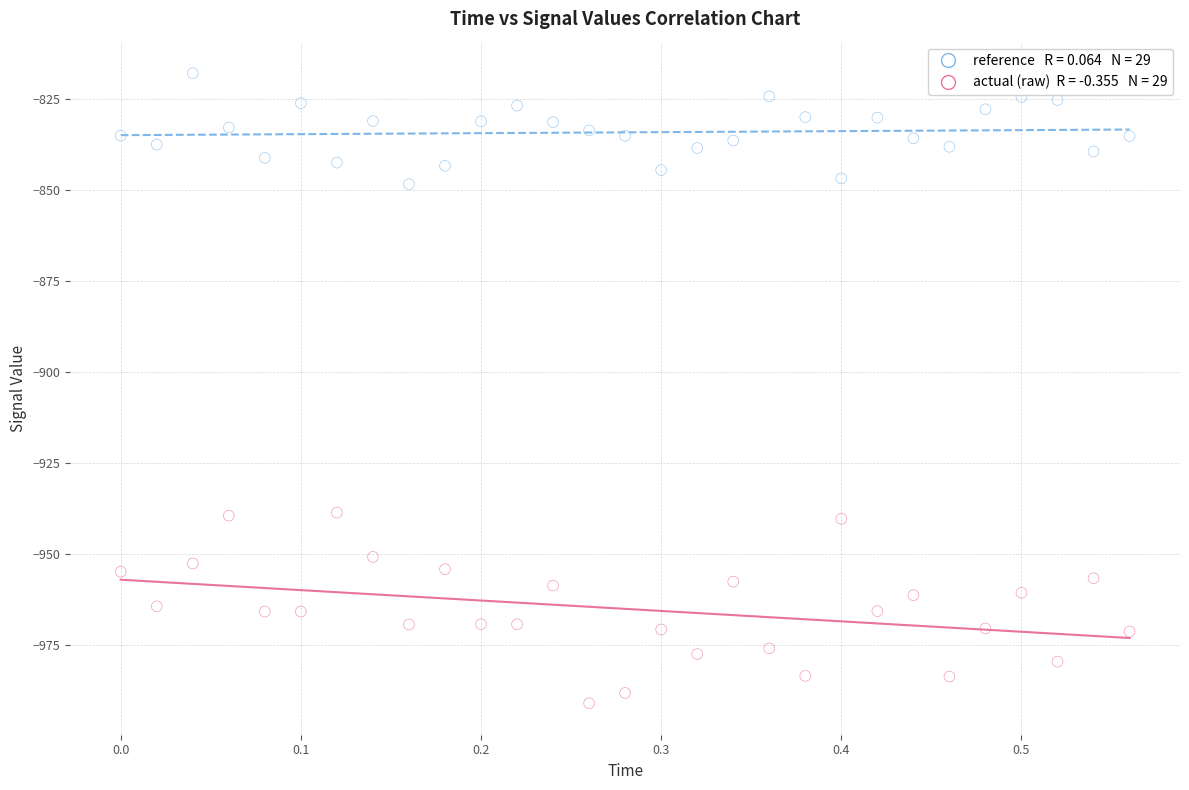

Across all data points, what is the range of Y values (max minus min)?

173.1